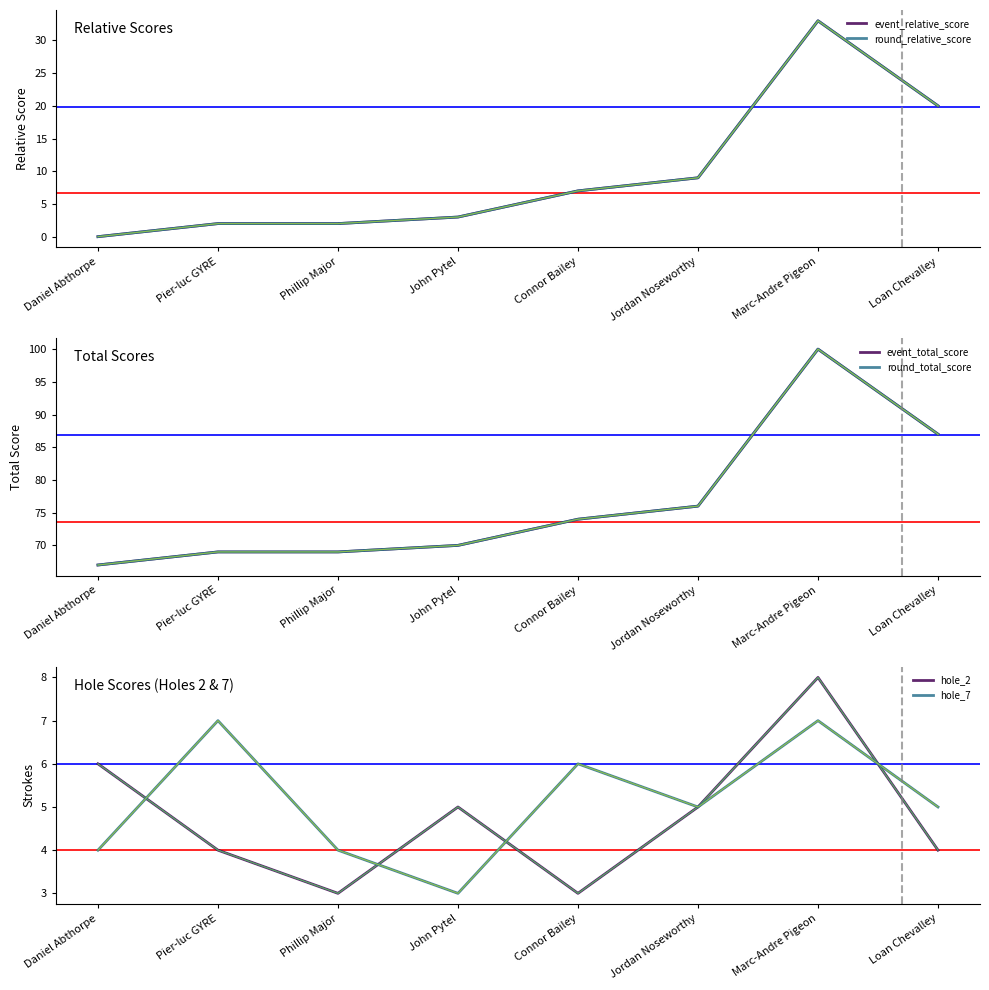

What is the difference between the second highest and second lowest values in the event_relative_score series?

18